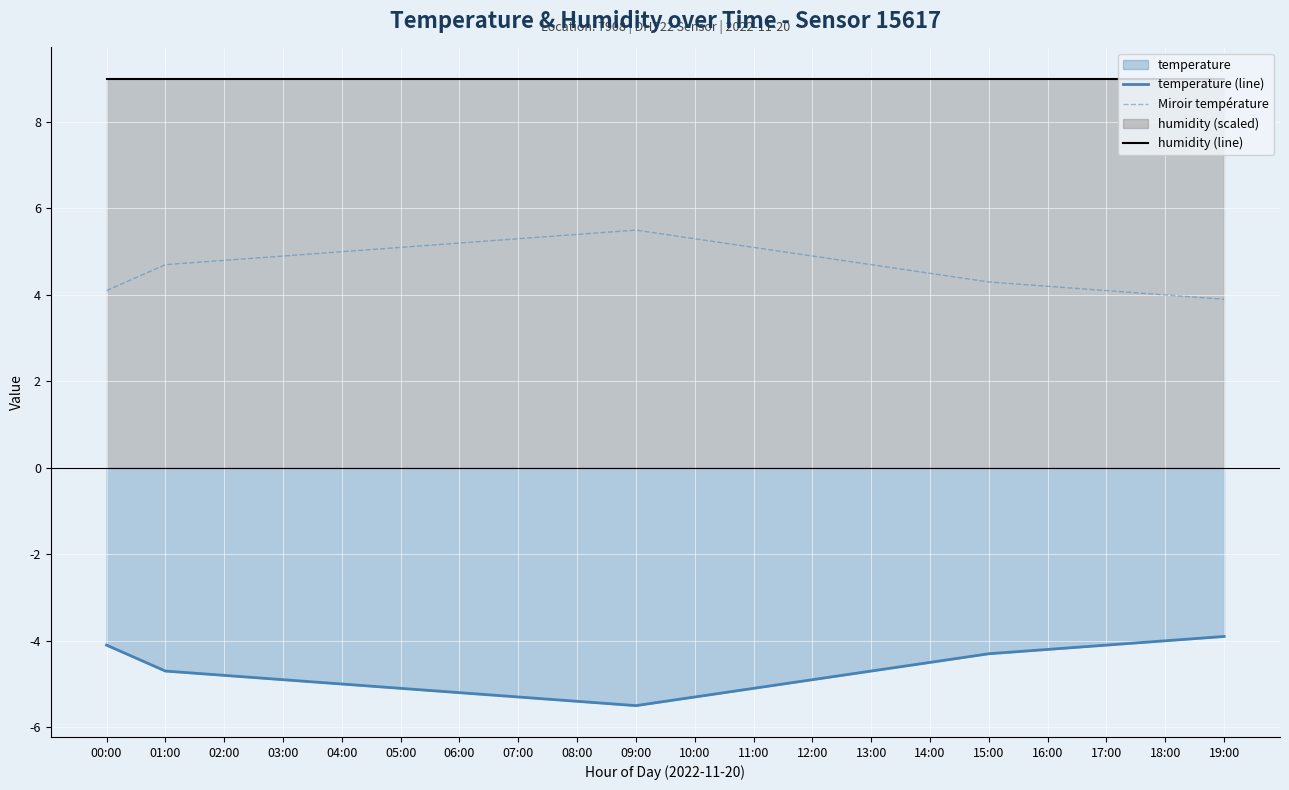

What is the label of the 12th point from the left?

11:00